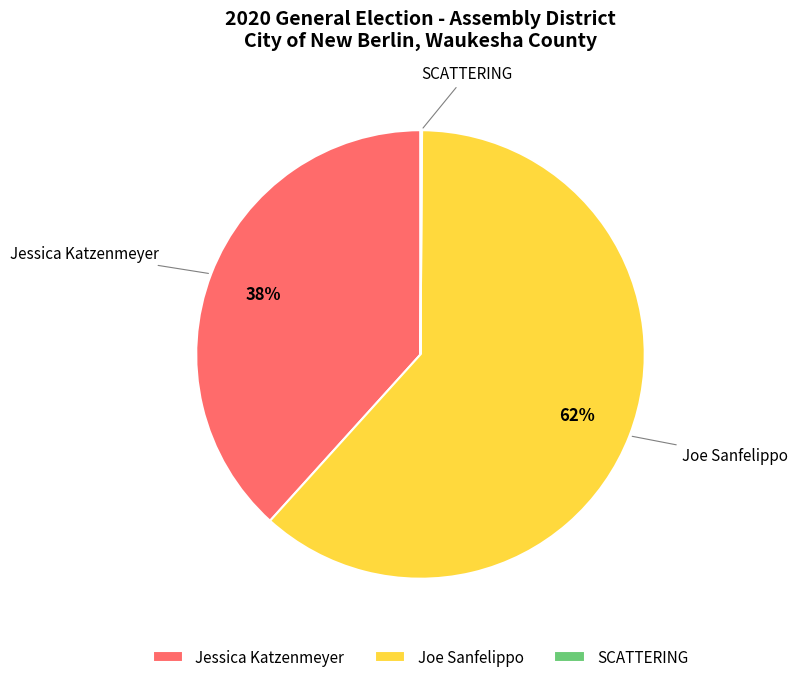

What is the largest slice in the pie chart?

Joe Sanfelippo